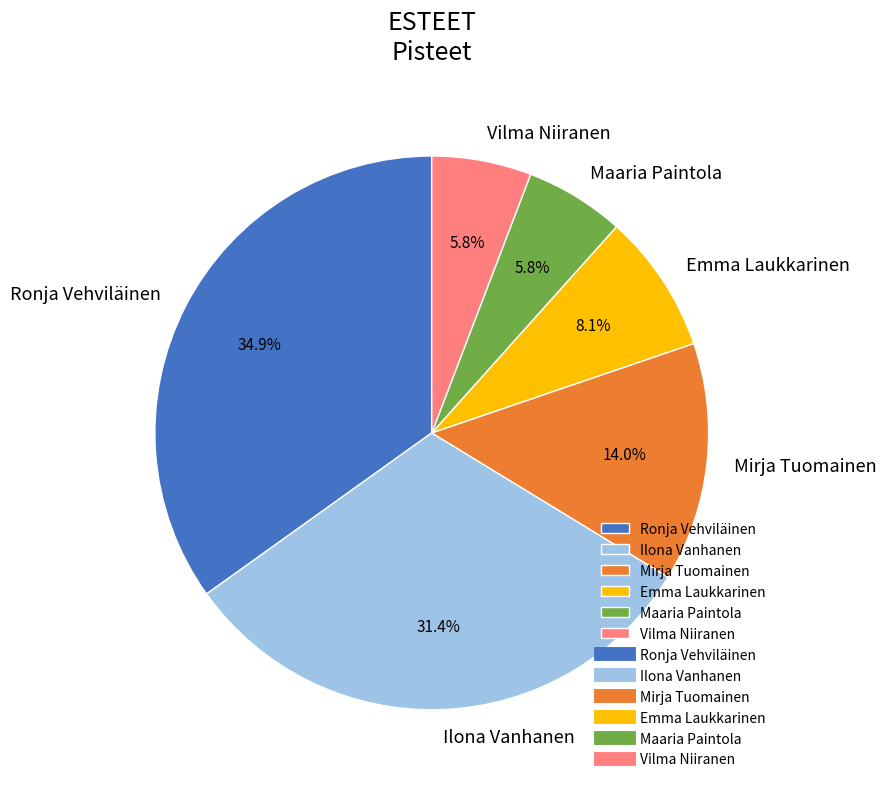

To the nearest percent, what is the difference between the largest and smallest slice percentages?

29%